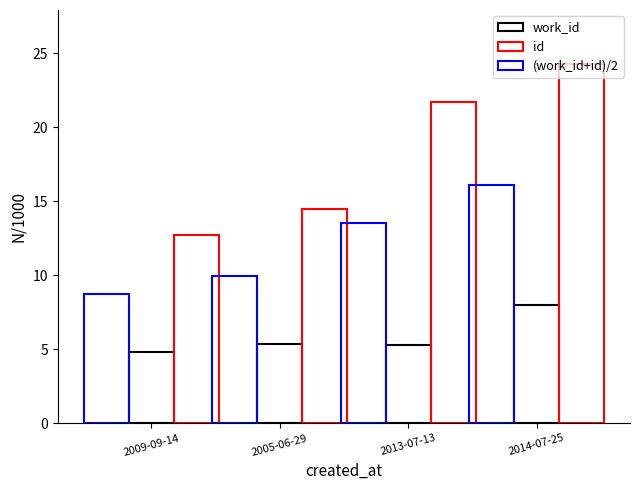

Are the bars grouped side by side (vs. stacked)?

Yes